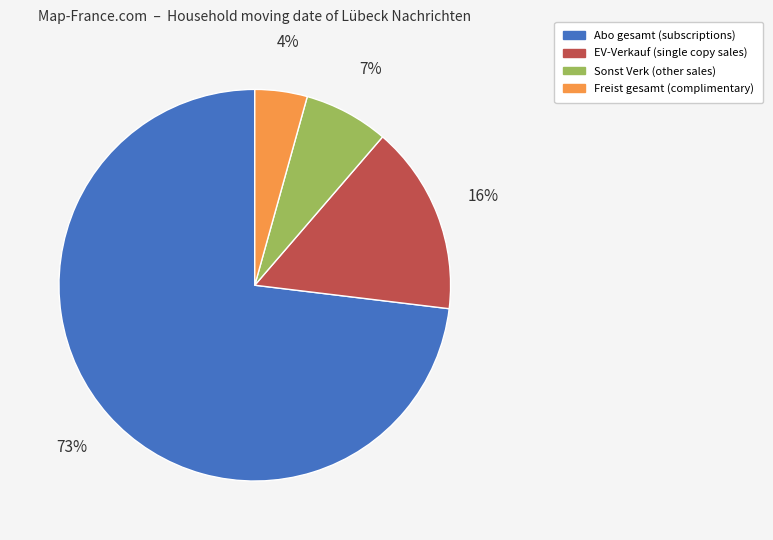

To the nearest percent, what portion does Freist gesamt represent?

4%